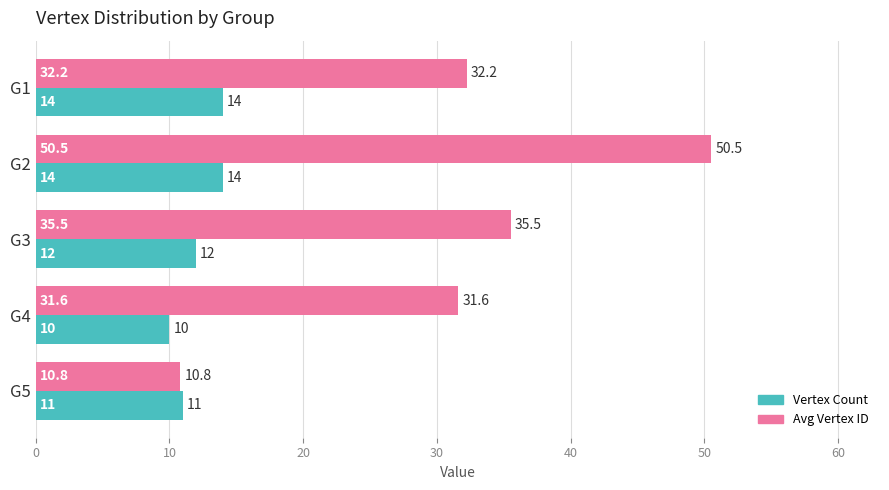

Which category has the lowest value in the Vertex Count series?

G4